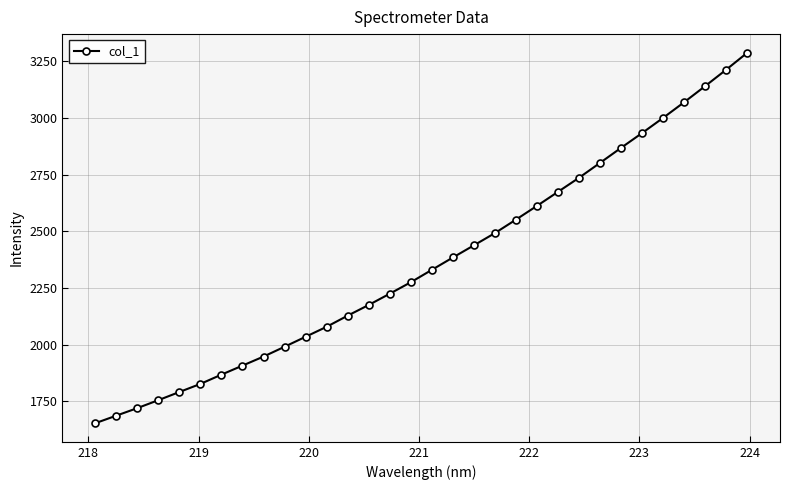

What is the greatest value displayed?

3289.1